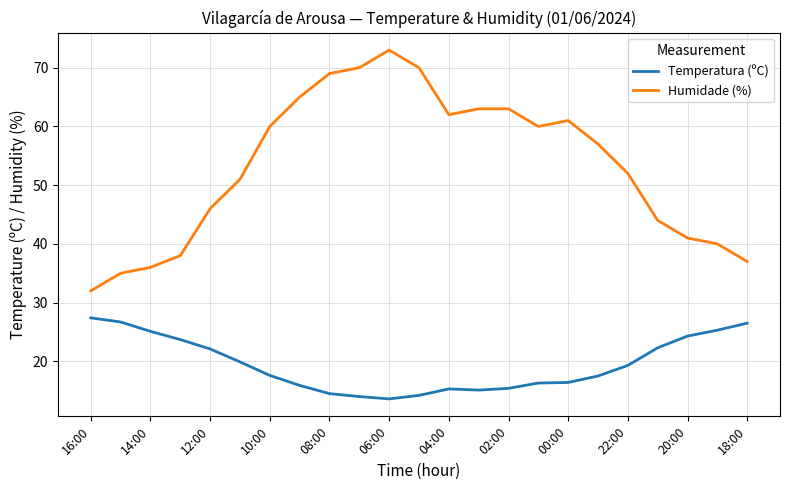

True or false: Temperatura (ºC) and Humidade (%) intersect in this chart.

False